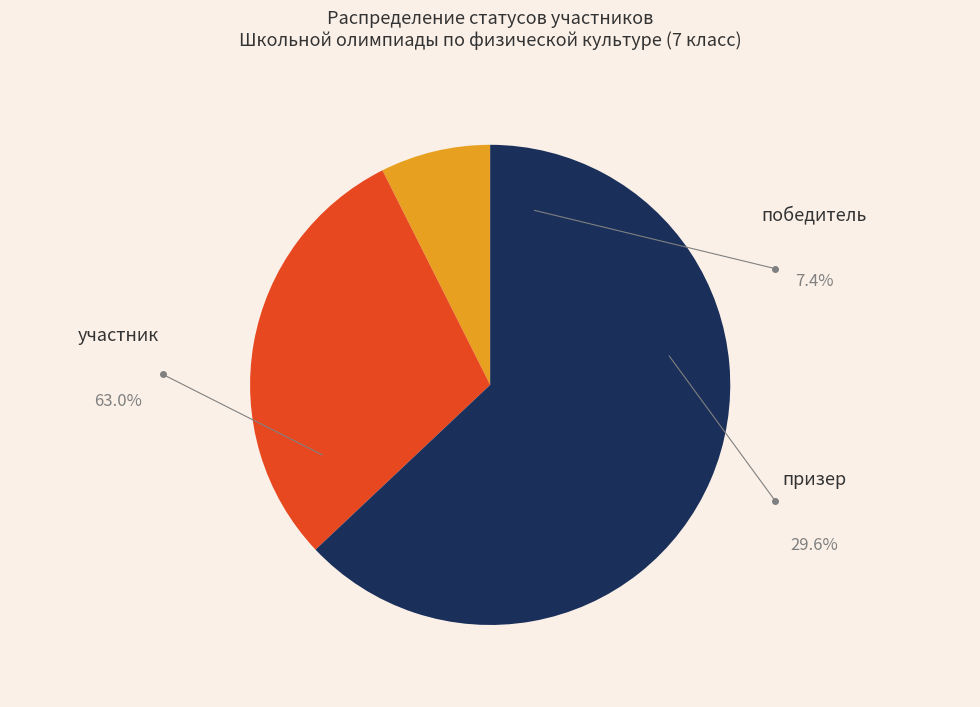

How many slices are in this pie chart?

3